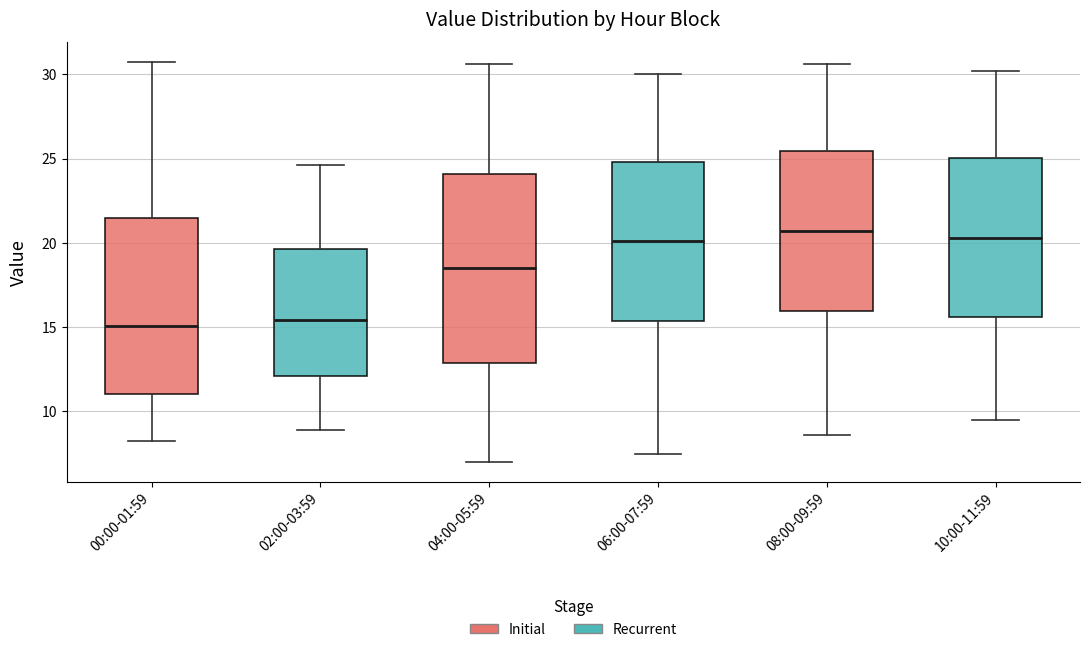

Reading left to right, transcribe this box plot: for each box, give where its median line is, the range the box spans, and where its two whiskers end, as read against the y-axis. The values are not printed on the chart, so give them approximately, as read against the axis.

00:00-01:59: median 15.0, box 11.0 to 21.5, whiskers 8.5 to 30.5
02:00-03:59: median 15.5, box 12.0 to 19.5, whiskers 9.0 to 24.5
04:00-05:59: median 18.5, box 13.0 to 24.0, whiskers 7.0 to 30.5
06:00-07:59: median 20.0, box 15.5 to 25.0, whiskers 7.5 to 30.0
08:00-09:59: median 20.5, box 16.0 to 25.5, whiskers 8.5 to 30.5
10:00-11:59: median 20.5, box 15.5 to 25.0, whiskers 9.5 to 30.0